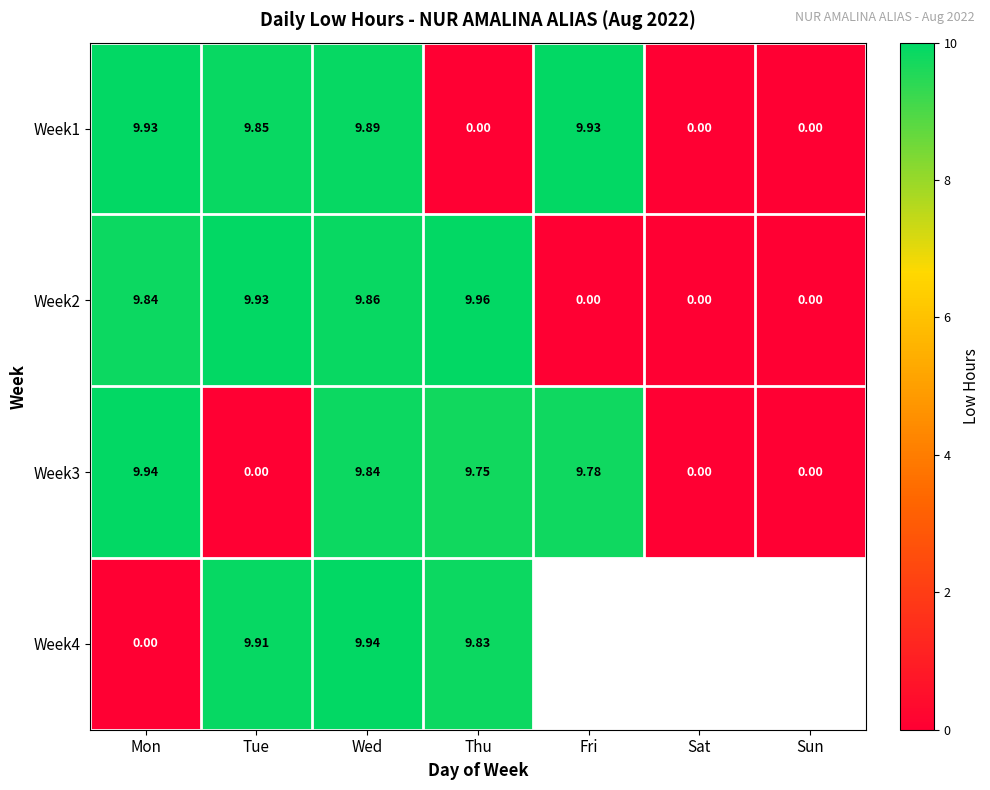

Between Fri and Sat, which is larger?

Fri